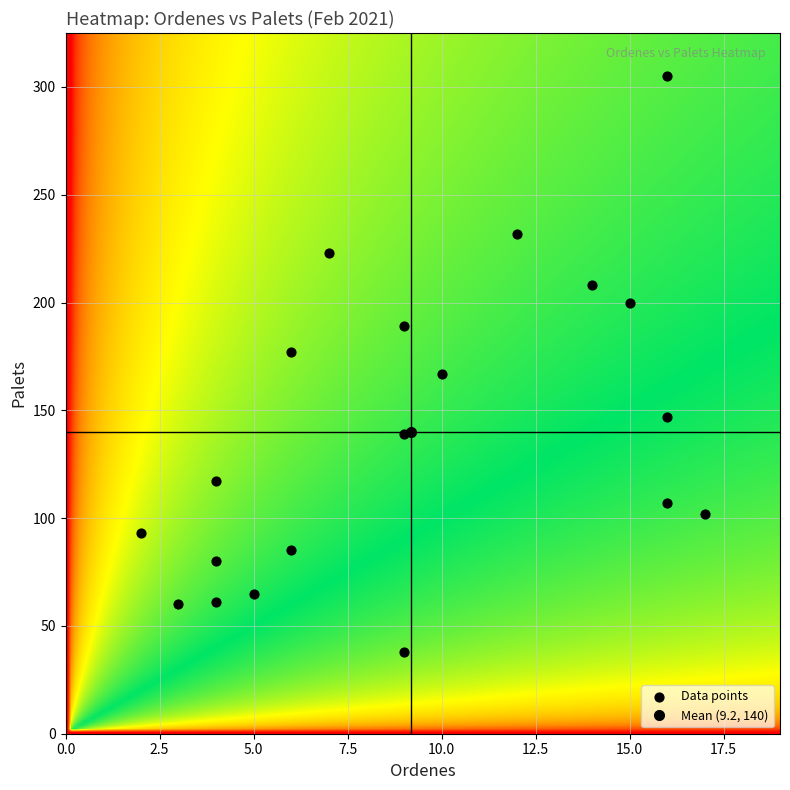

What is the range of X values (max minus min)?

15